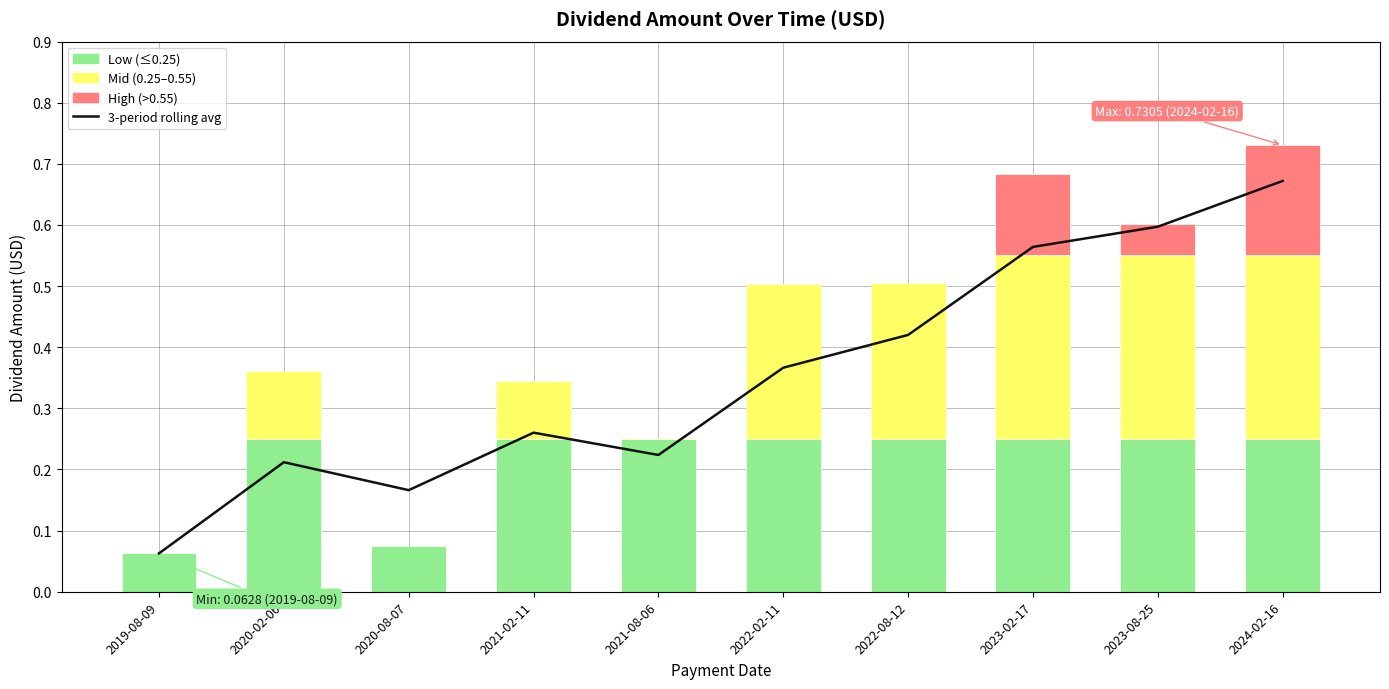

How many categories are shown in the chart?

10